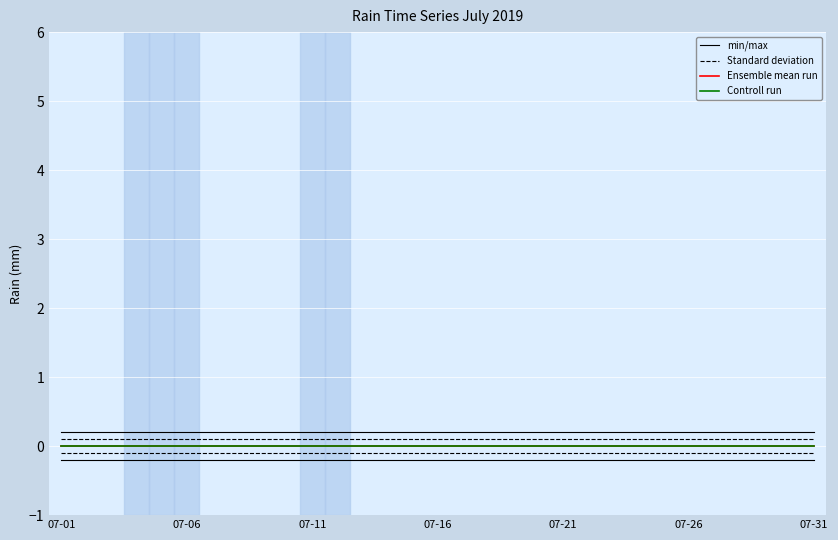

True or false: Ensemble mean run and Standard deviation intersect in this chart.

False